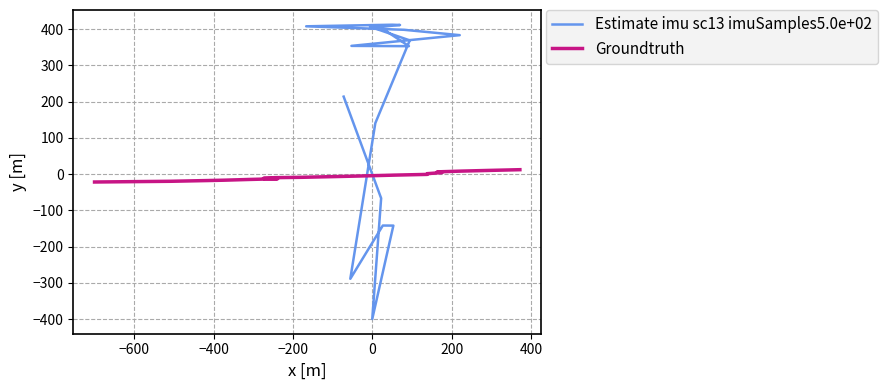

Which series ends up on top after the final intersection of Estimate imu sc13 imuSamples5.0e+02 and Groundtruth?

Estimate imu sc13 imuSamples5.0e+02